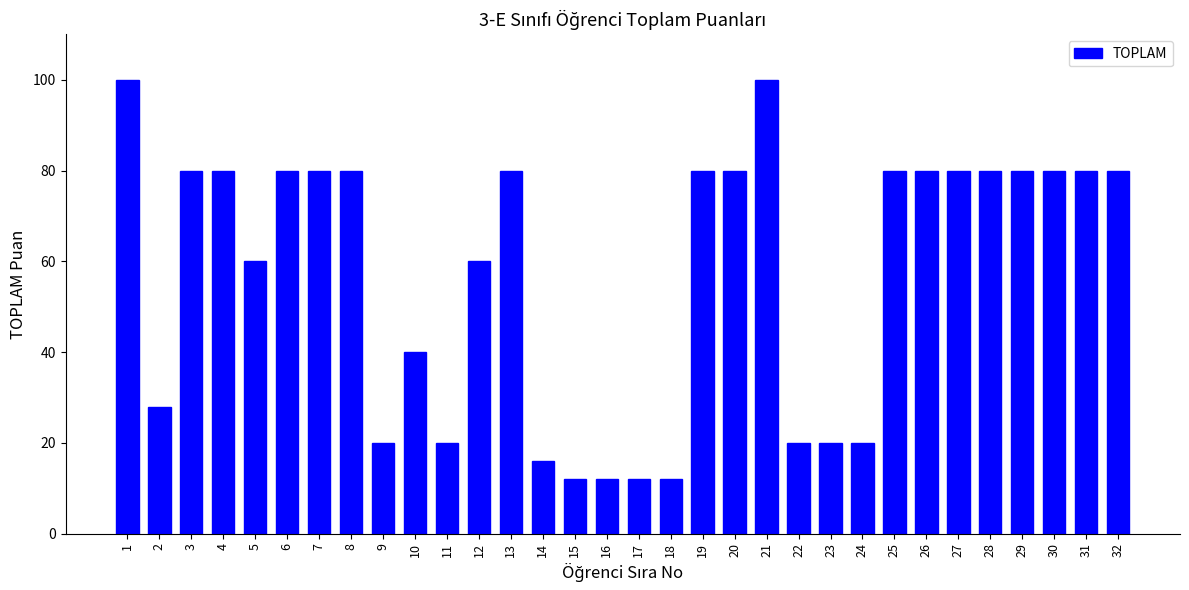

What is the maximum value shown in the chart?

100